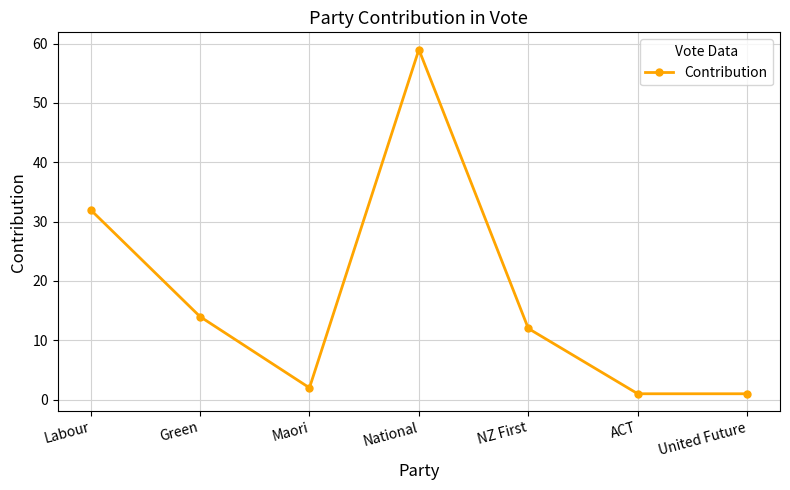

What is the smallest value displayed?

1